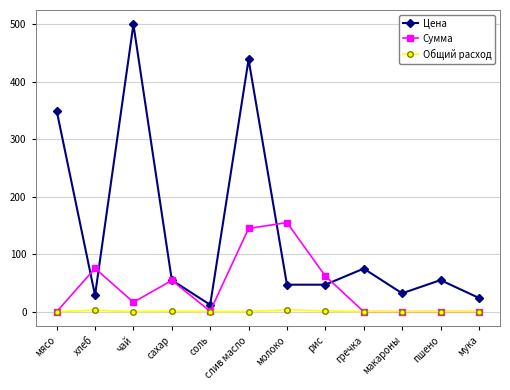

What is the label of the 3rd point from the left?

чай